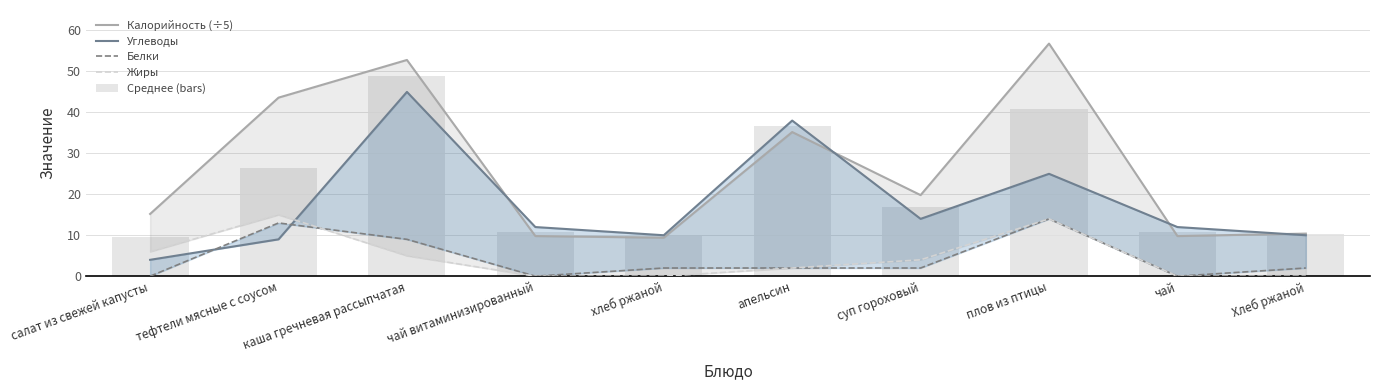

What is the difference between the Среднее (bars) values at Хлеб ржаной and каша гречневая рассыпчатая?

38.7